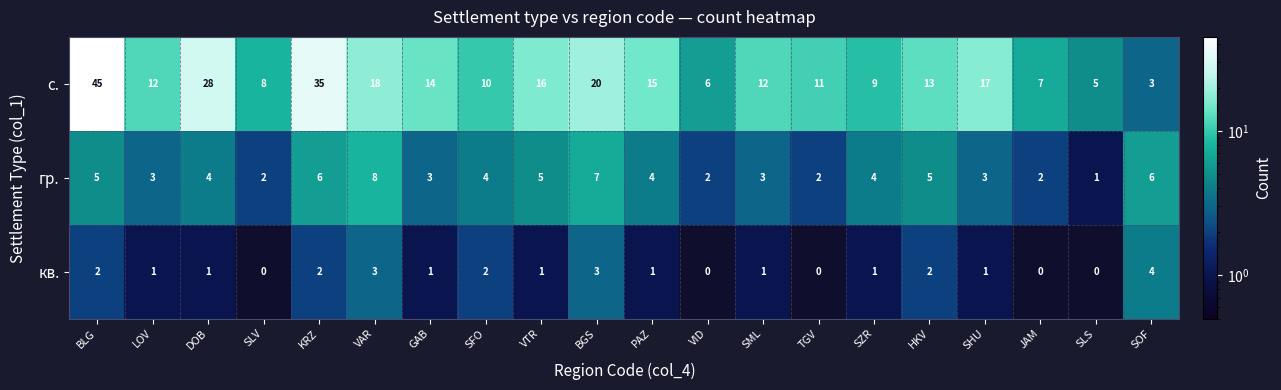

The value of кв. at JAM is 0. True or false?

True